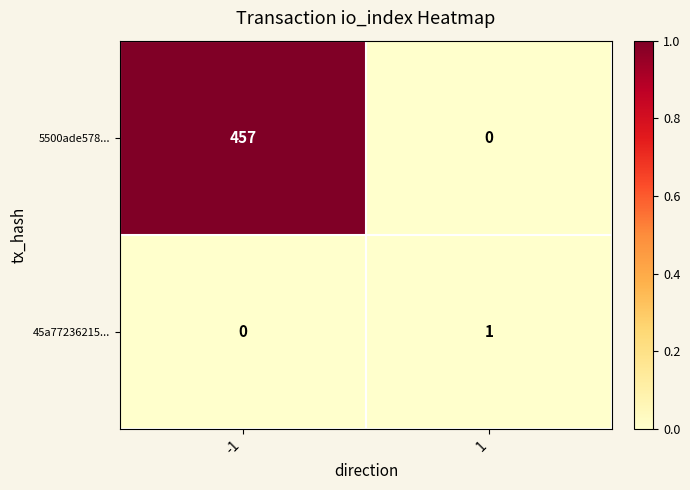

List the series in order of their overall mean, highest first.

5500ade578..., 45a77236215...